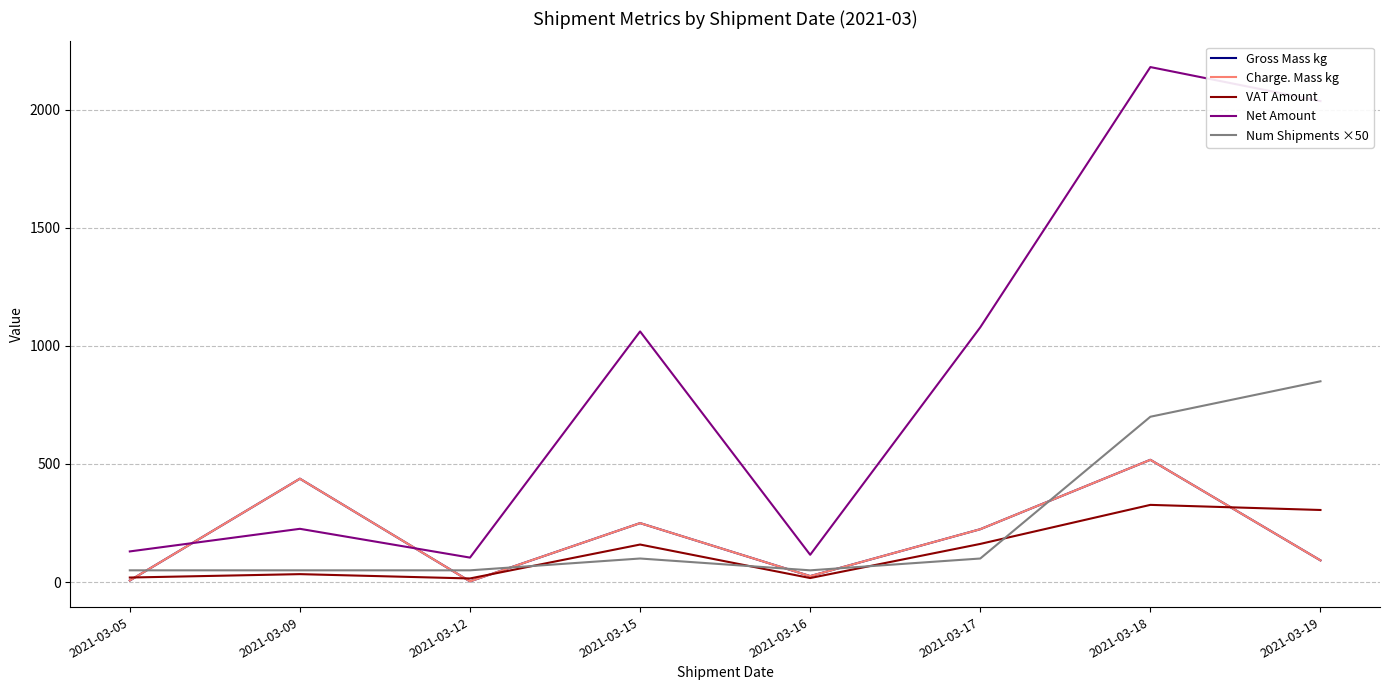

Which series changed the most between 2021-03-09 and 2021-03-18?

Net Amount